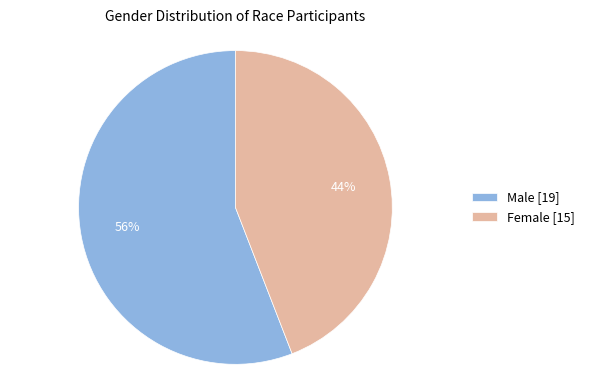

Approximately how many times larger is the value at Female [15] compared to Male [19]?

0.8